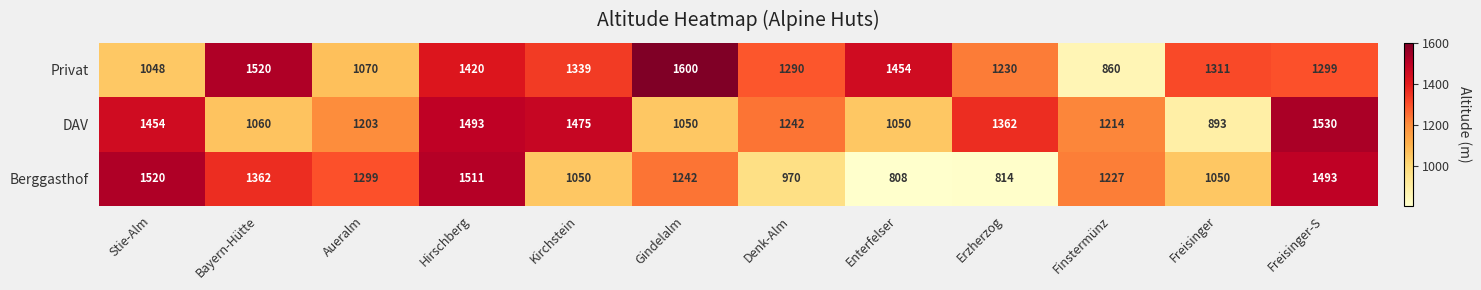

Rank the series at Kirchstein from highest to lowest value.

DAV, Privat, Berggasthof